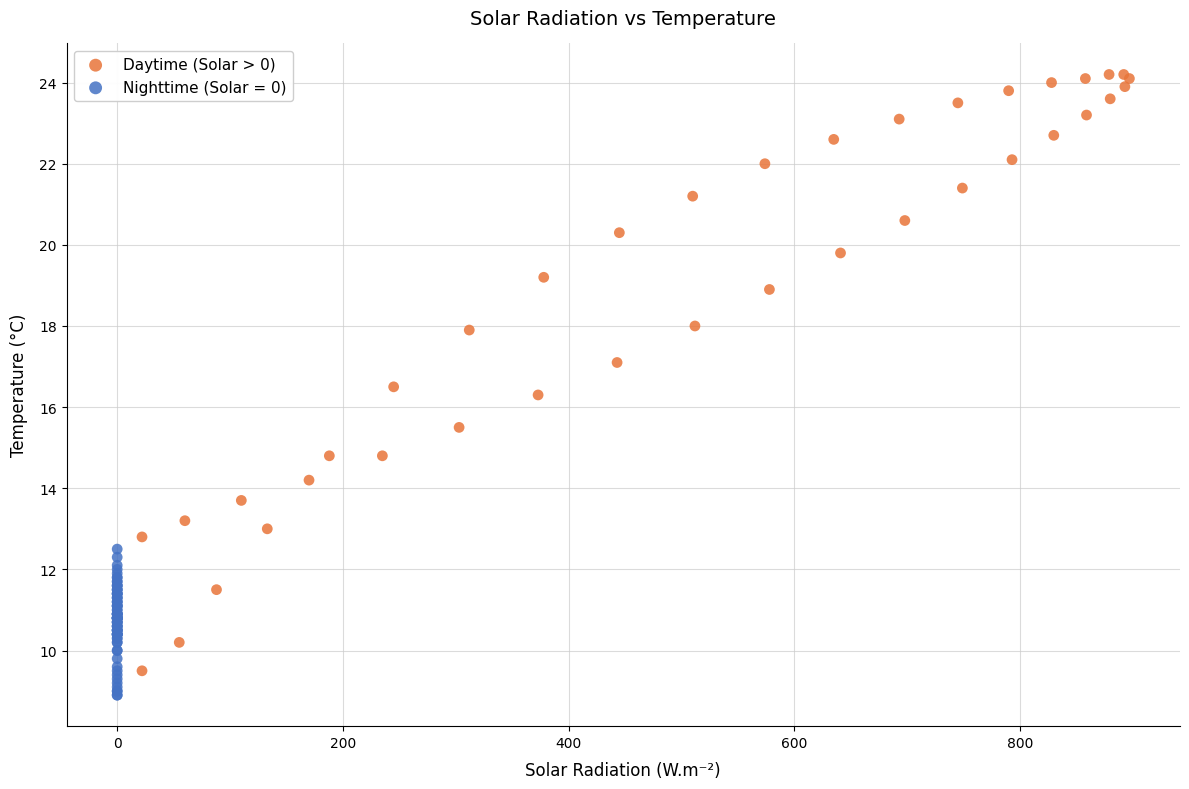

Which series has the widest spread of Y values?

Daytime (Solar > 0)